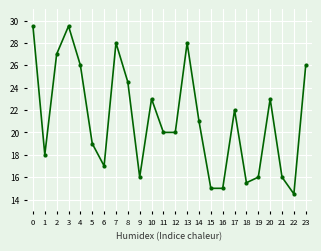

True or false: the data has more than 2 interior local peaks.

True